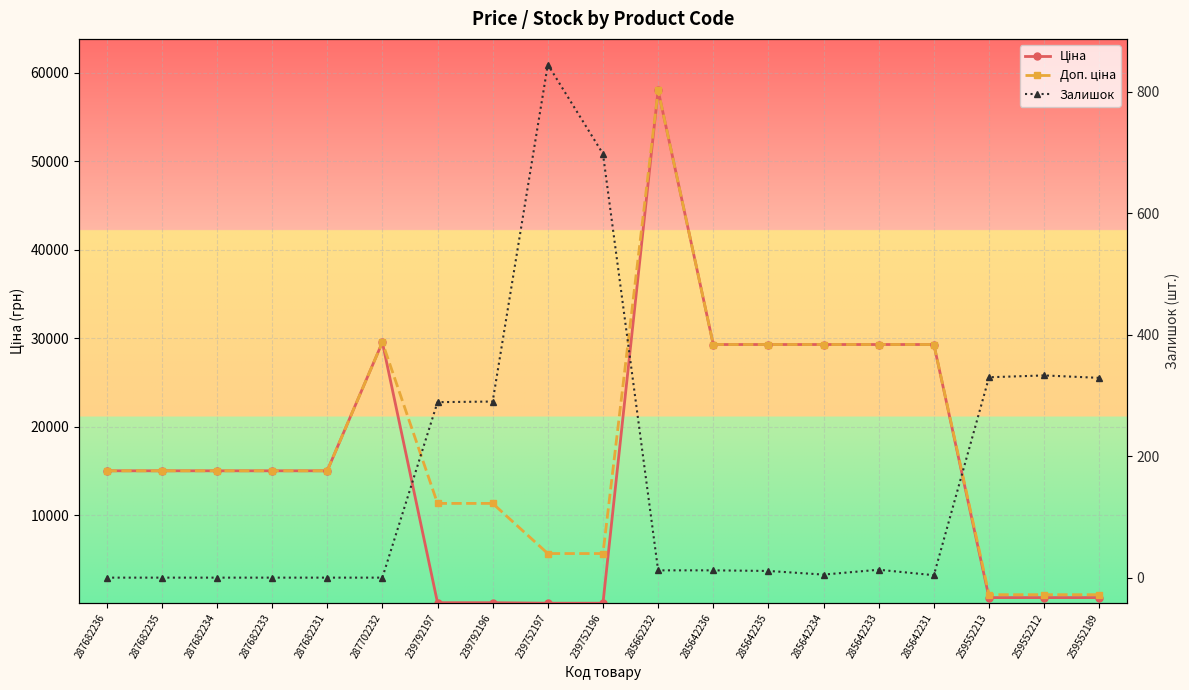

Reading left to right, transcribe all the data shown in this chart.

Ціна: 287682236=15019.2	287682235=15019.2	287682234=15019.2	287682233=15019.2	287682231=15019.2	287702232=29548.9	239792197=113.3	239792196=113.3	239752197=56.7	239752196=56.7	285662232=58037.0	285642236=29294.9	285642235=29294.9	285642234=29294.9	285642233=29294.9	285642231=29294.9	259552213=689.1	259552212=689.1	259552189=689.1
Доп. ціна: 287682236=15019.2	287682235=15019.2	287682234=15019.2	287682233=15019.2	287682231=15019.2	287702232=29548.9	239792197=11334.0	239792196=11334.0	239752197=5667.0	239752196=5667.0	285662232=58037.0	285642236=29294.9	285642235=29294.9	285642234=29294.9	285642233=29294.9	285642231=29294.9	259552213=1017.8	259552212=1017.8	259552189=1017.8
Залишок: 287682236=0.0	287682235=0.0	287682234=0.0	287682233=0.0	287682231=0.0	287702232=0.0	239792197=289.0	239792196=290.0	239752197=845.0	239752196=698.0	285662232=12.0	285642236=12.0	285642235=11.0	285642234=5.0	285642233=13.0	285642231=4.0	259552213=330.0	259552212=333.0	259552189=329.0